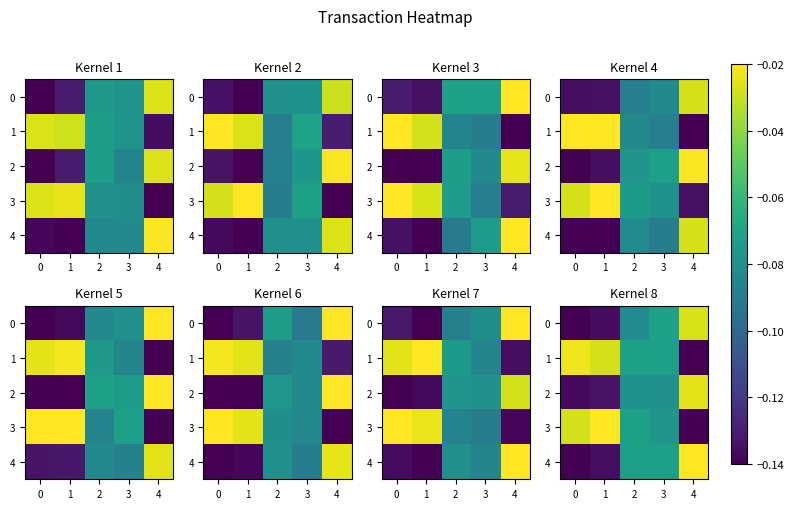

Which has a higher value, 0 or 4?

4